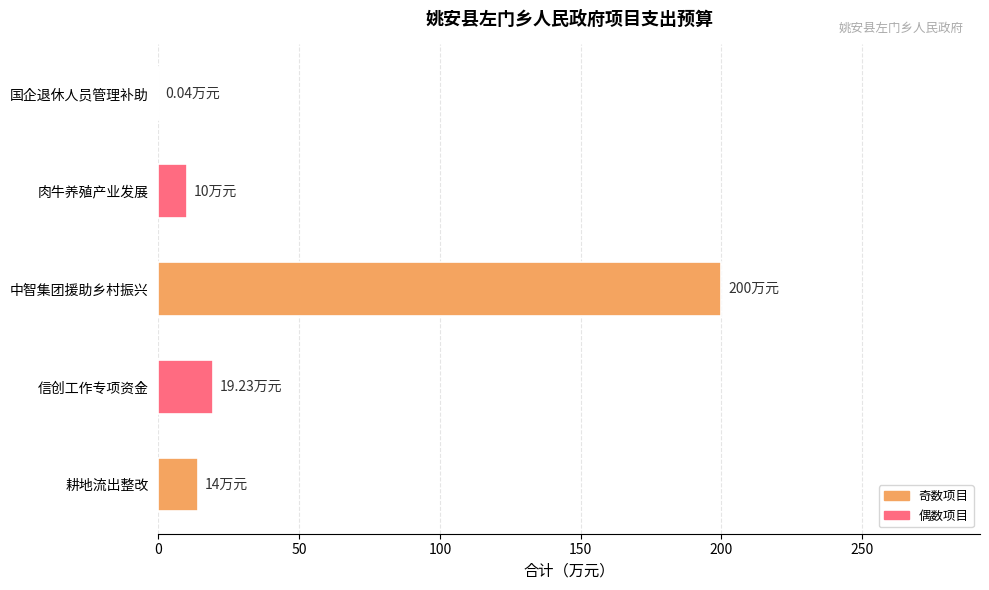

At which category does the chart reach its peak across all series?

中智集团援助乡村振兴